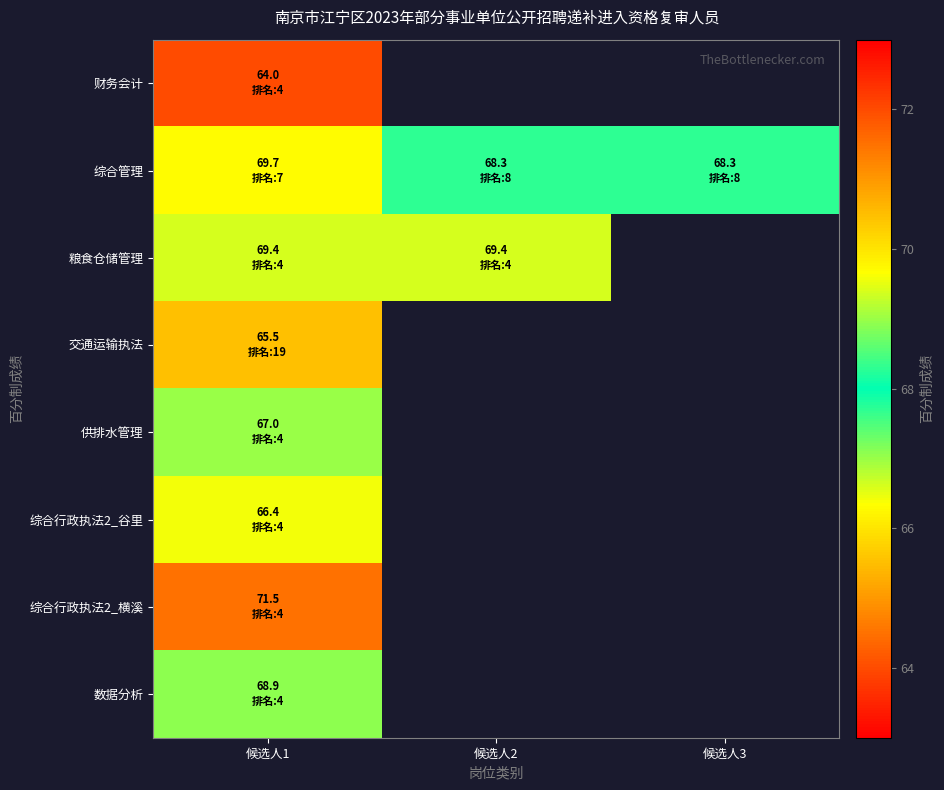

At how many categories does at least one series exceed 65?

3